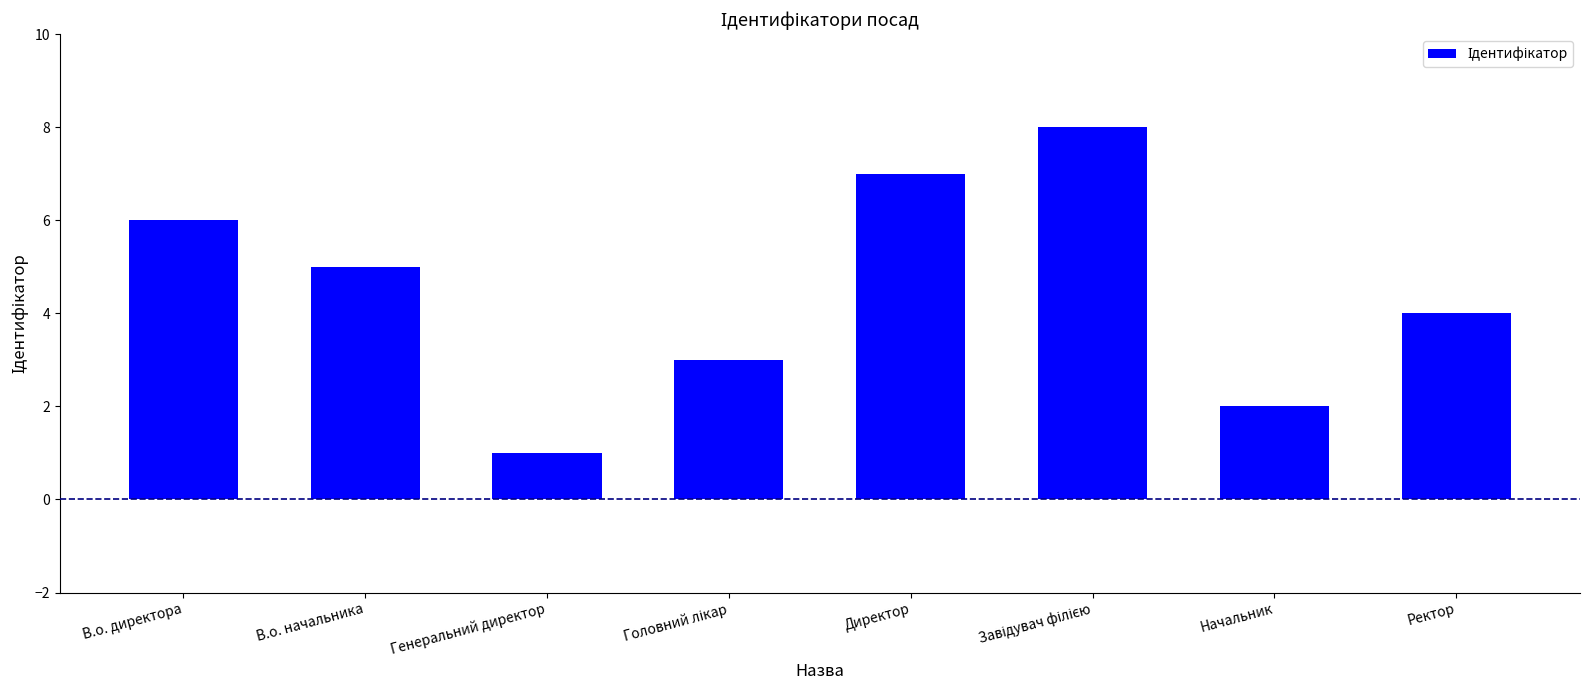

The chart shows a value of 2 at Генеральний директор. True or false?

False